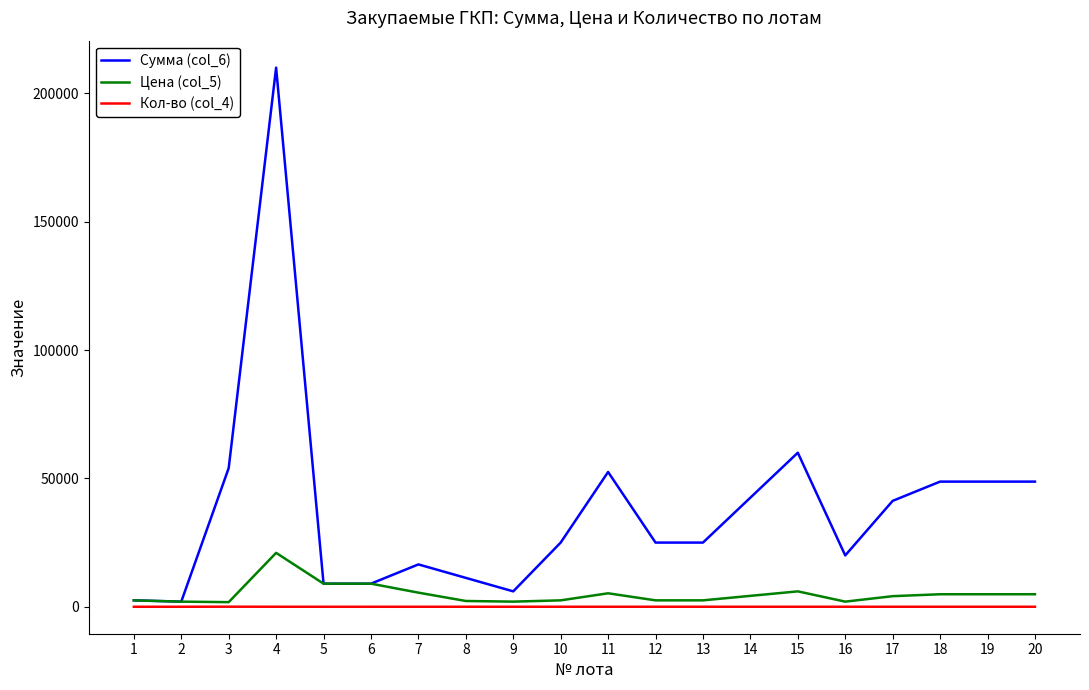

What is the sum of all Цена (col_5) values?

98800